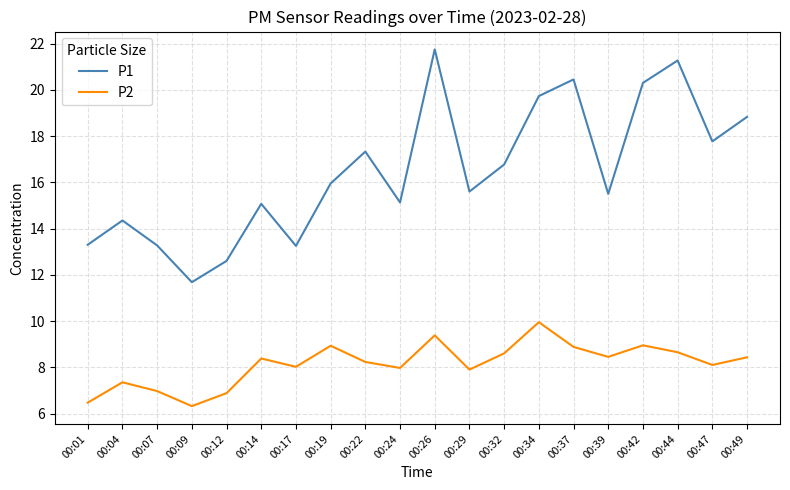

What is the difference between the highest and lowest values at 00:49?

10.4